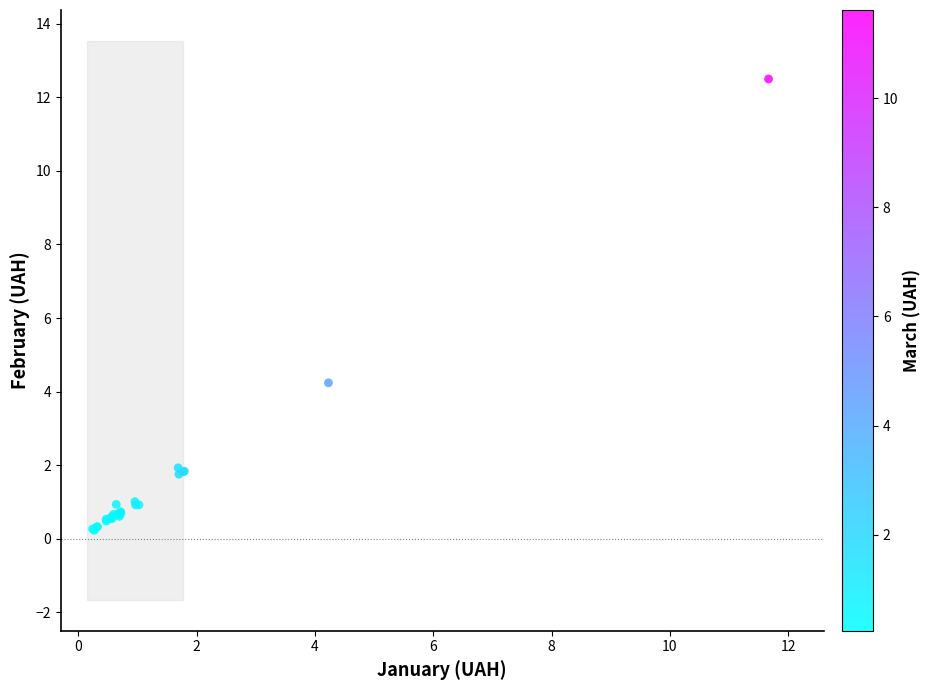

What Y value in the scatter plot is closest to 6?

4.2